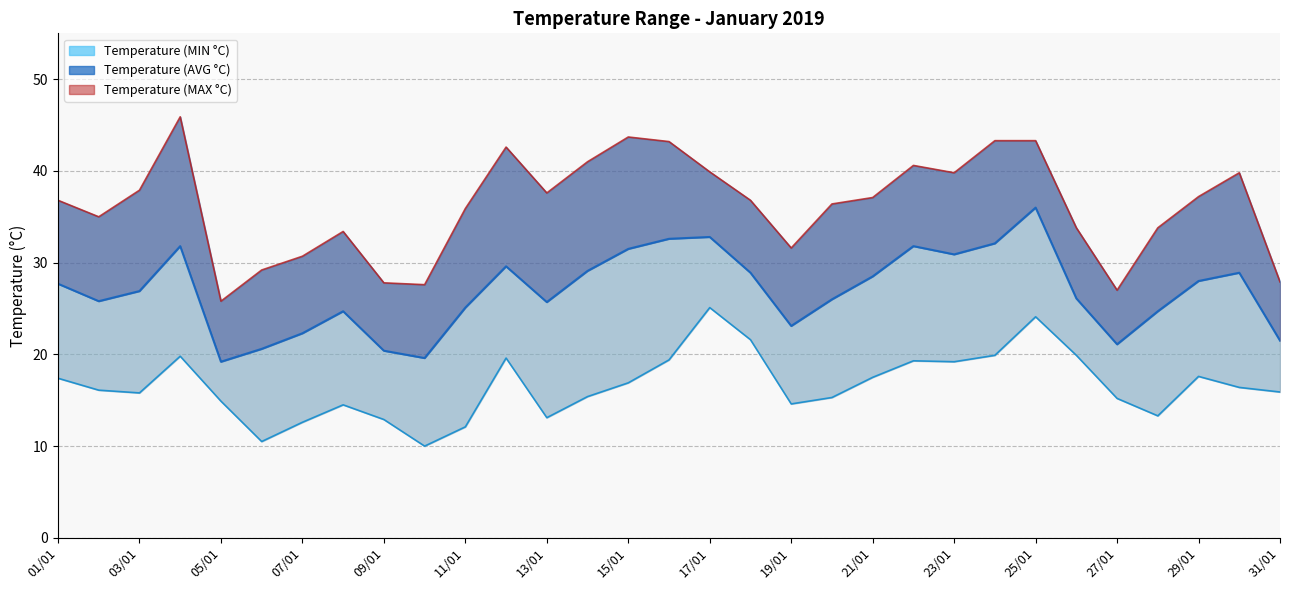

Where is the first local minimum for Temperature (MAX °C)?

02/01